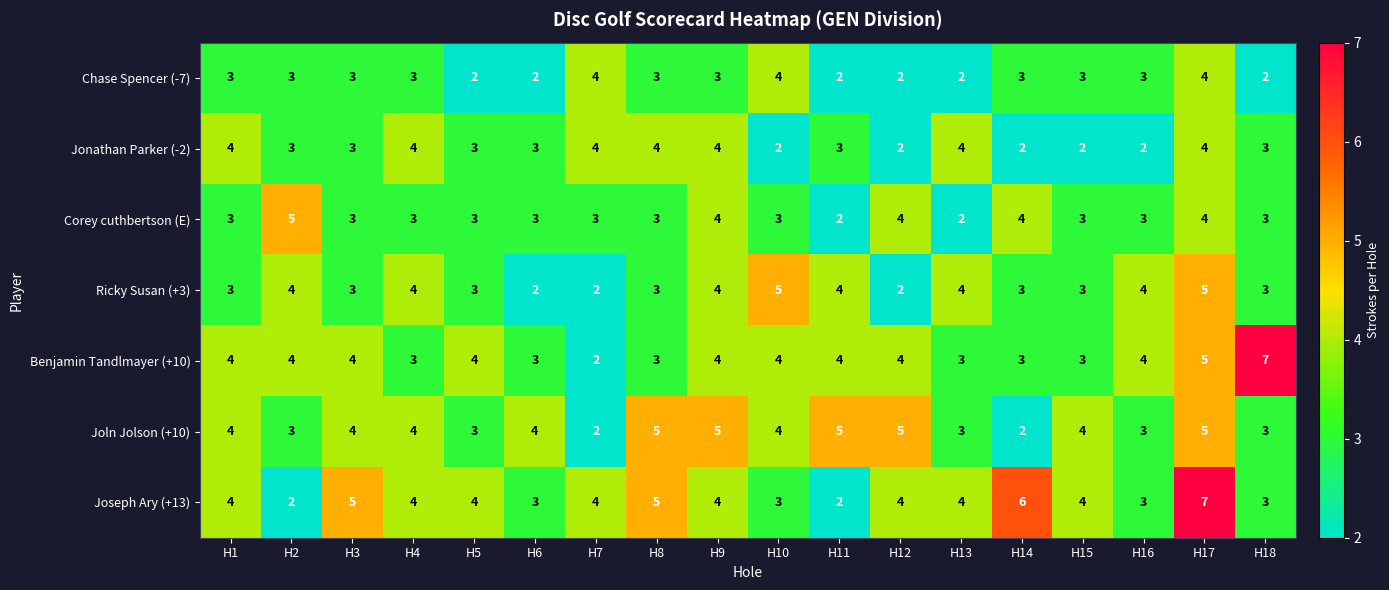

Is it true that Ricky Susan (+3) equals 3 at H5?

True